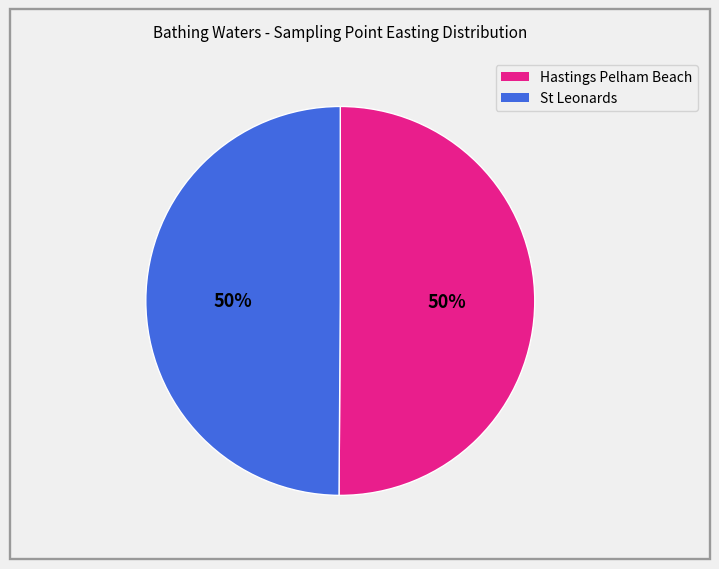

What percentage is the Hastings Pelham Beach slice, to the nearest percent?

50%